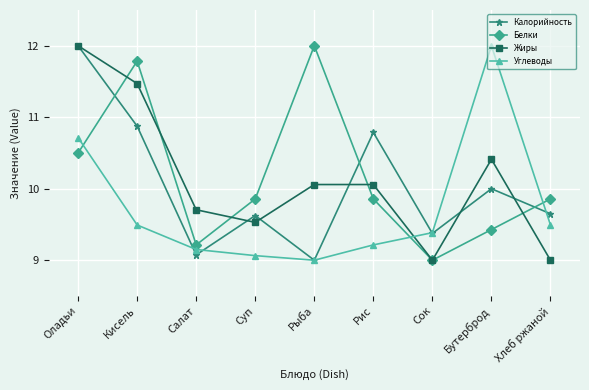

What is the label of the 1st point from the left?

Оладьи